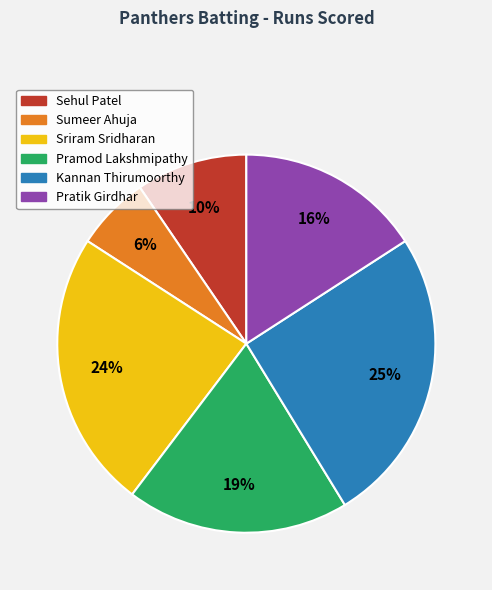

Rank the categories by value from lowest to highest.

Sumeer Ahuja, Sehul Patel, Pratik Girdhar, Pramod Lakshmipathy, Sriram Sridharan, Kannan Thirumoorthy